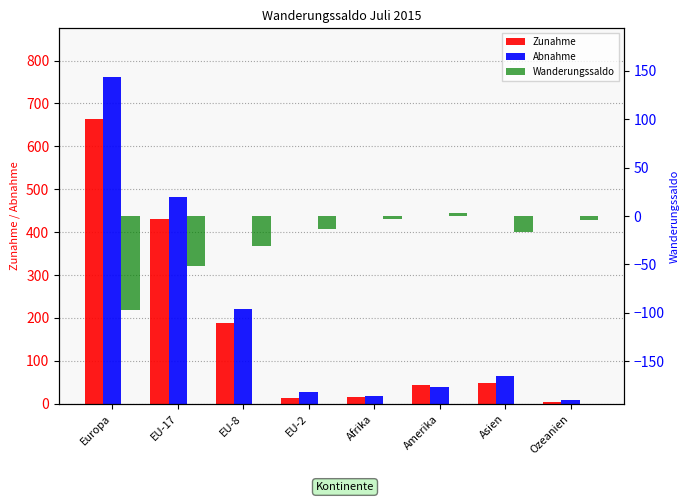

True or false: Zunahme has a value of 15 at Afrika.

True